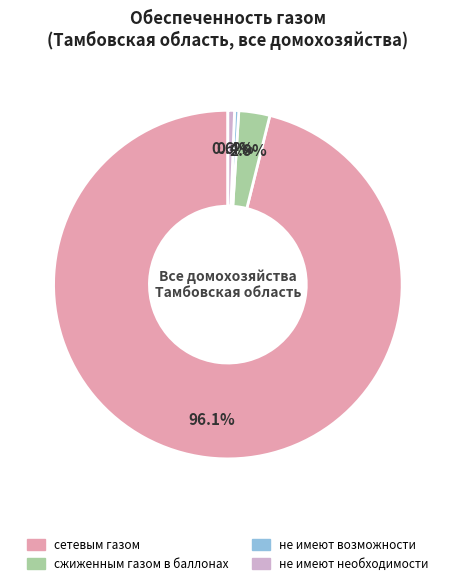

To the nearest percent, what is the difference between the largest and smallest slice percentages?

96%